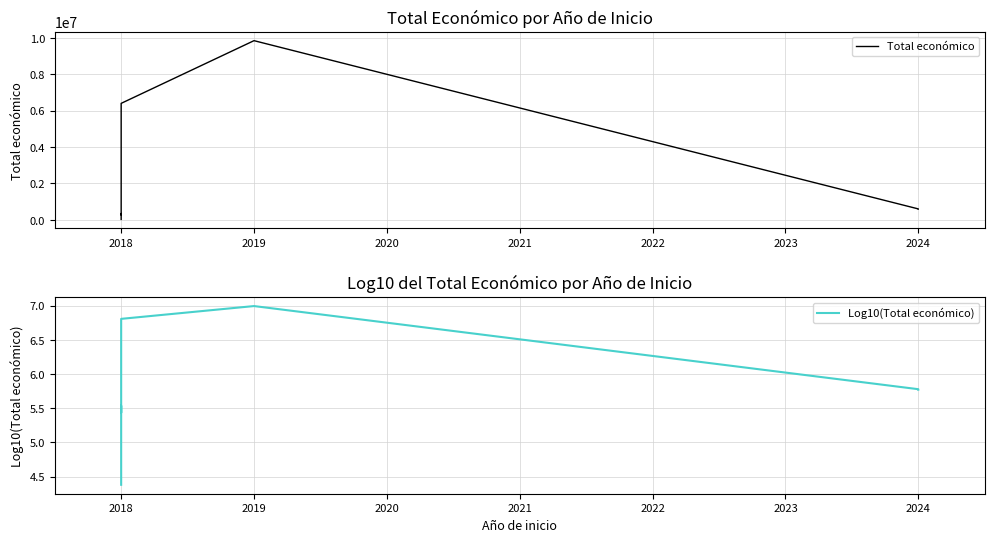

Which series has the widest spread of values?

Total económico